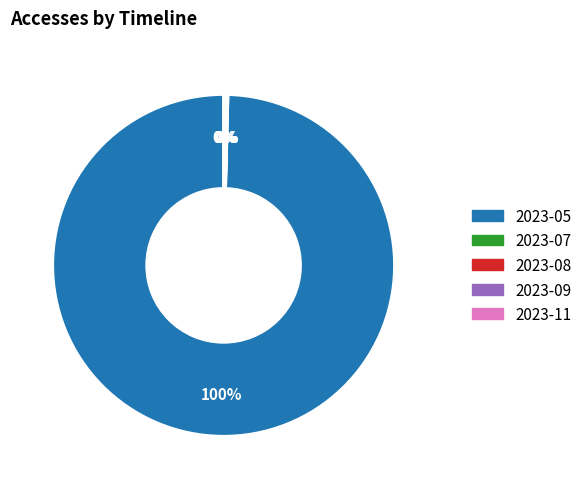

What is the largest slice in the pie chart?

2023-05